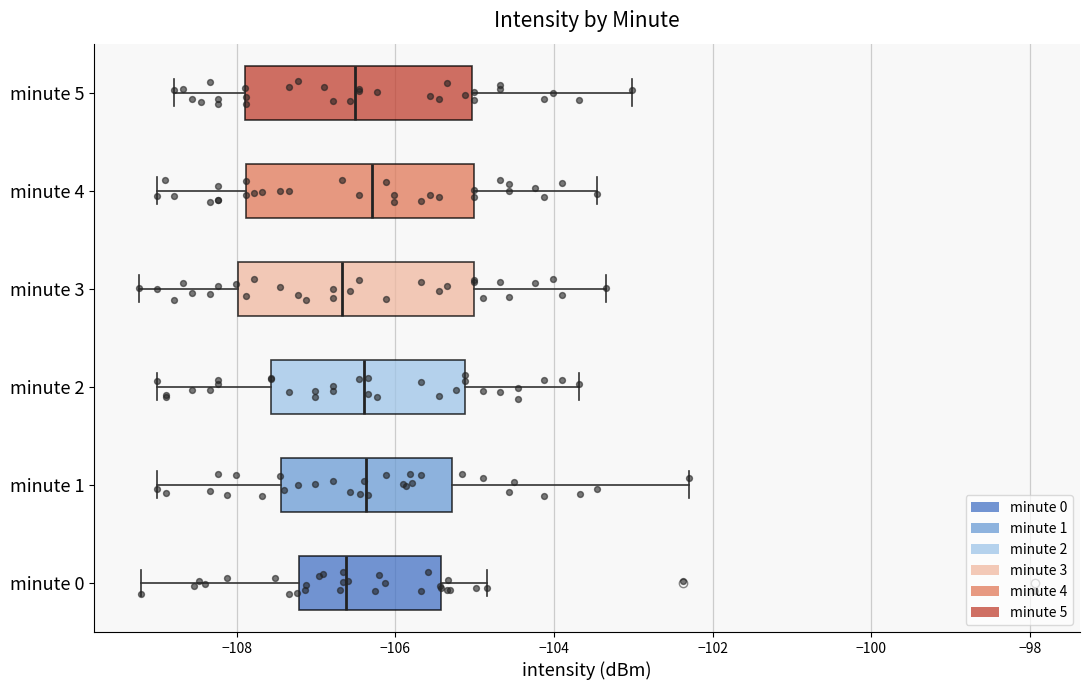

Where is the right edge of the box for minute 2 on the x-axis? The values are not printed on the chart, so give them approximately, as read against the axis.

-105.2